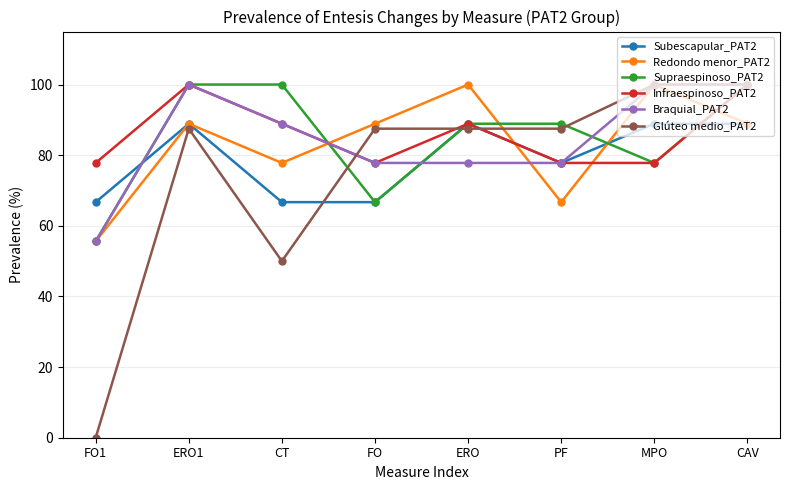

At which category is the sum across all series the highest?

CAV